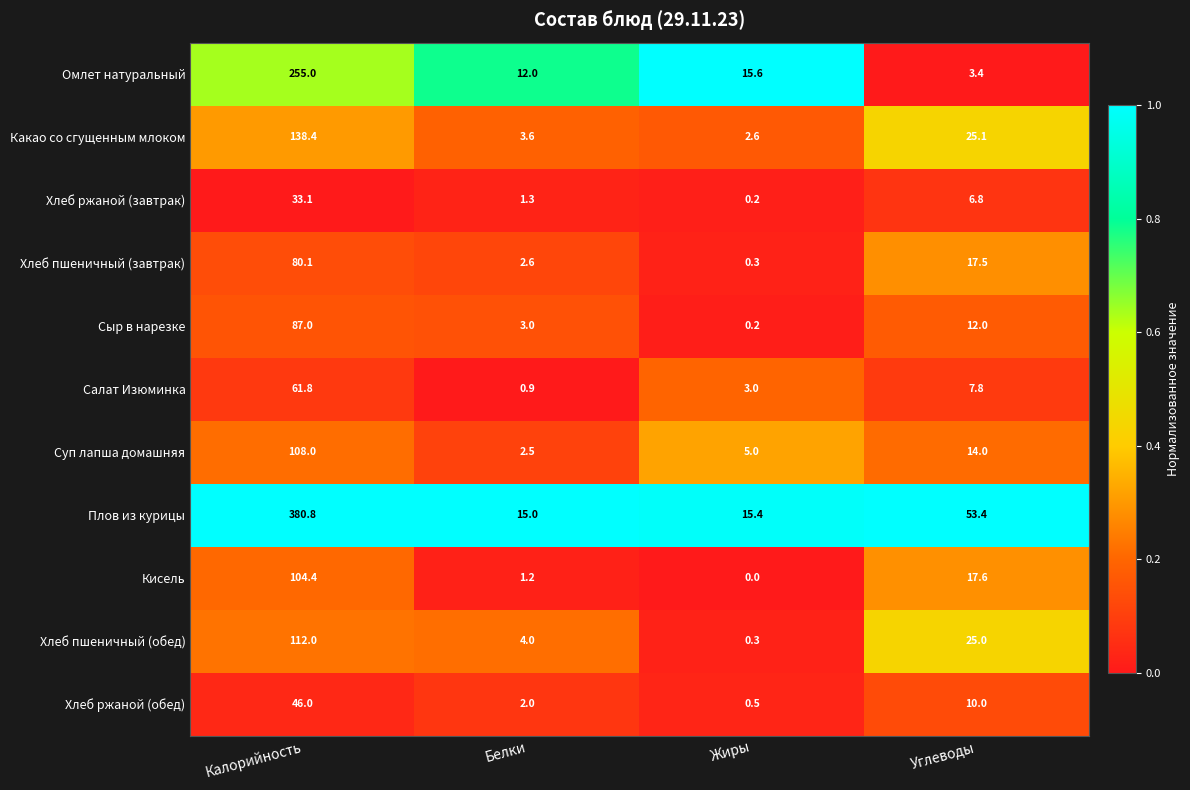

What is the spread (max minus min) of values at Жиры?

15.6